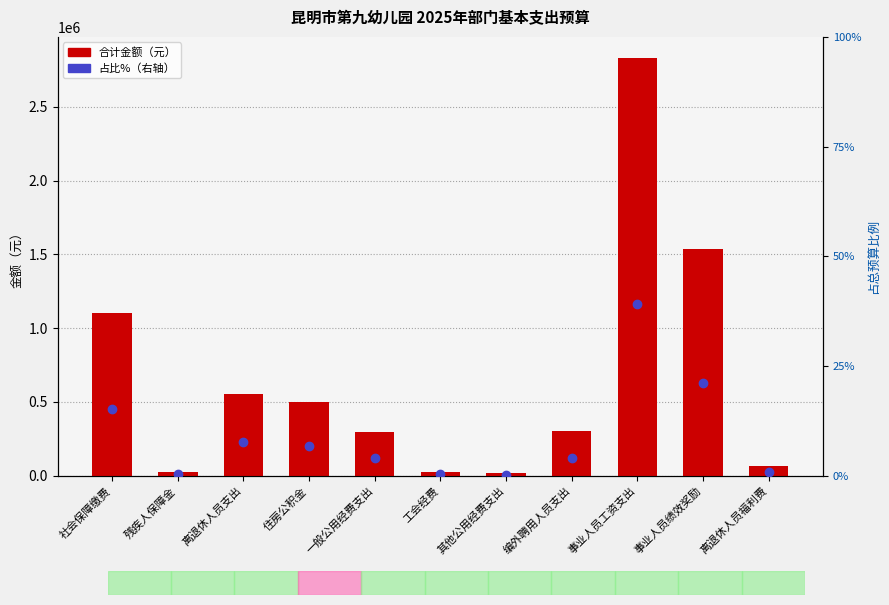

How many values in the 合计金额 series exceed 300000?

5